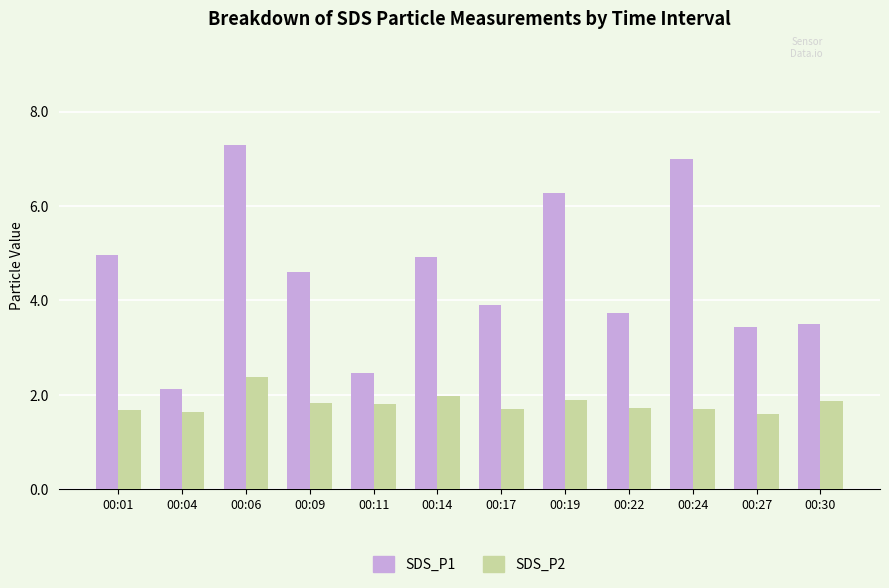

What is the value of the SDS_P2 bar at the 1st from the left?

1.7